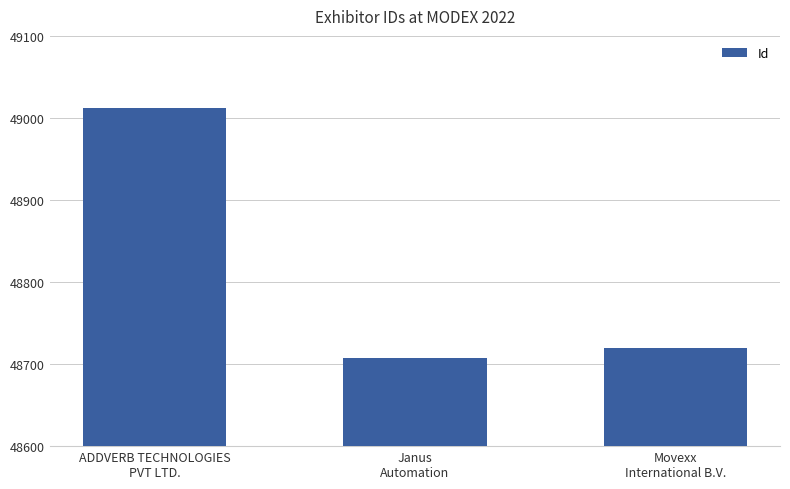

What is the sum of the values at Movexx
International B.V. and ADDVERB TECHNOLOGIES
PVT LTD.?

97732